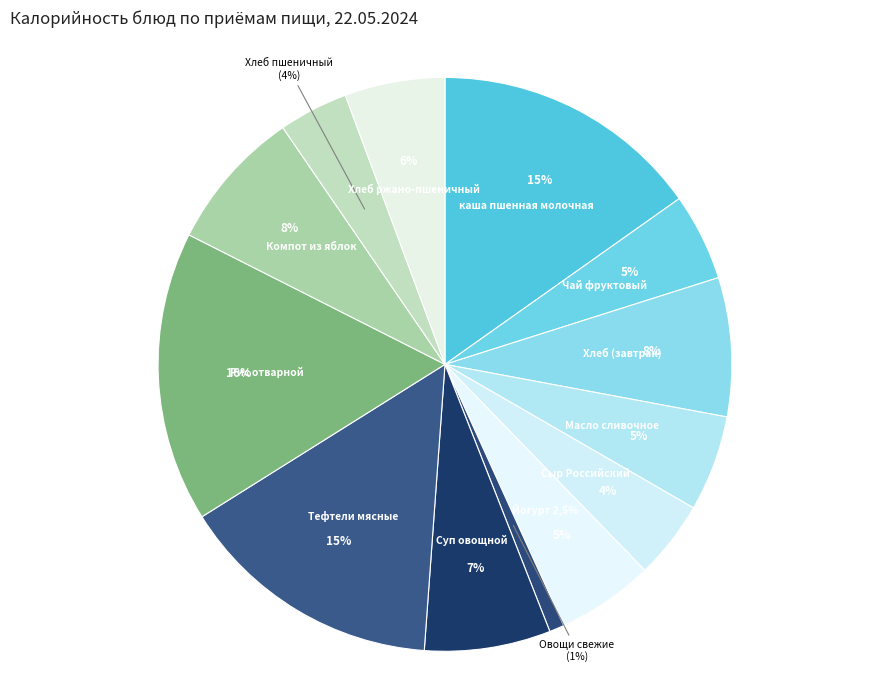

Is it true that Сыр Российский is 4% of the pie?

True